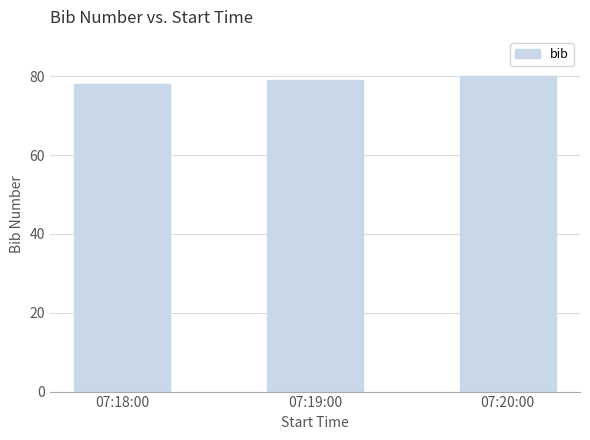

Reading left to right, list all the values displayed in this chart.

78	79	80